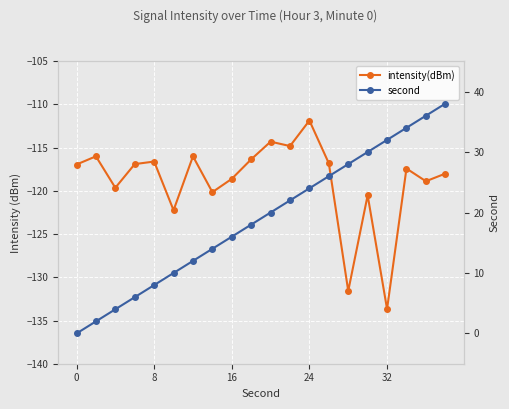

How many values in the intensity(dBm) series exceed -116?

4